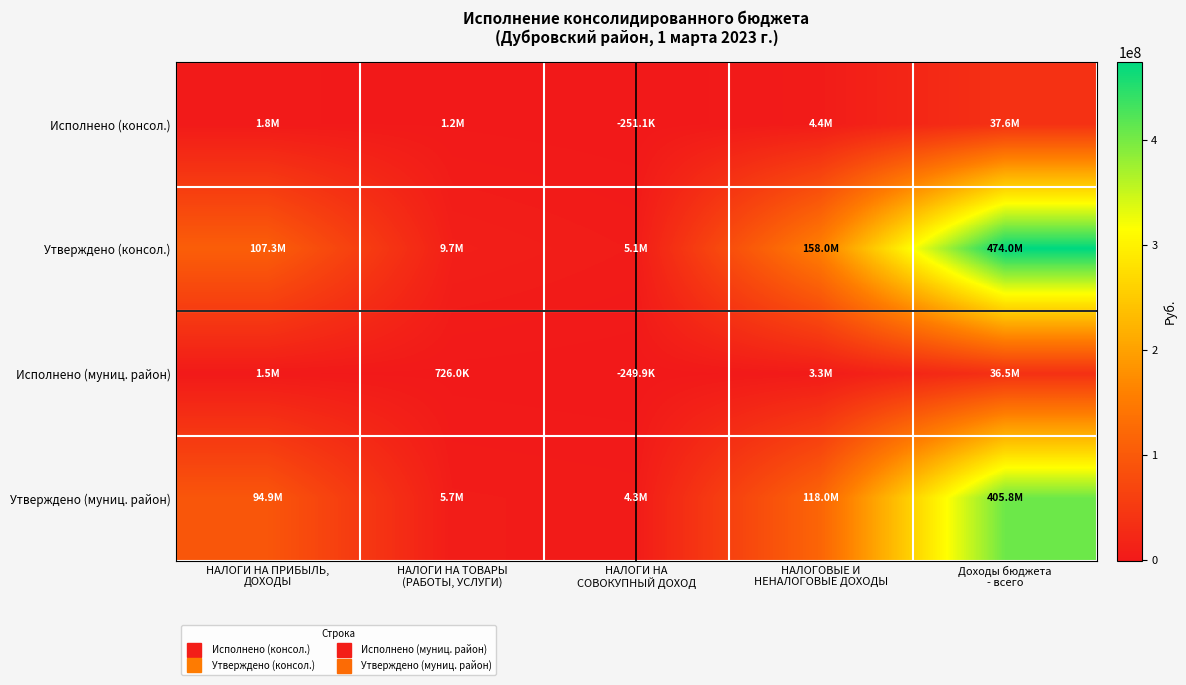

At how many categories does at least one series exceed 419000613?

1